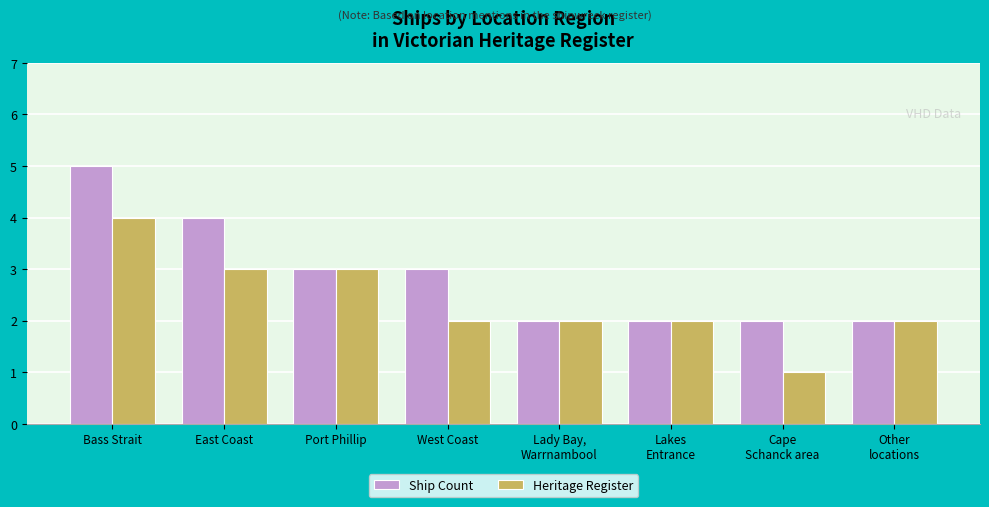

Are the bars grouped side by side (vs. stacked)?

Yes